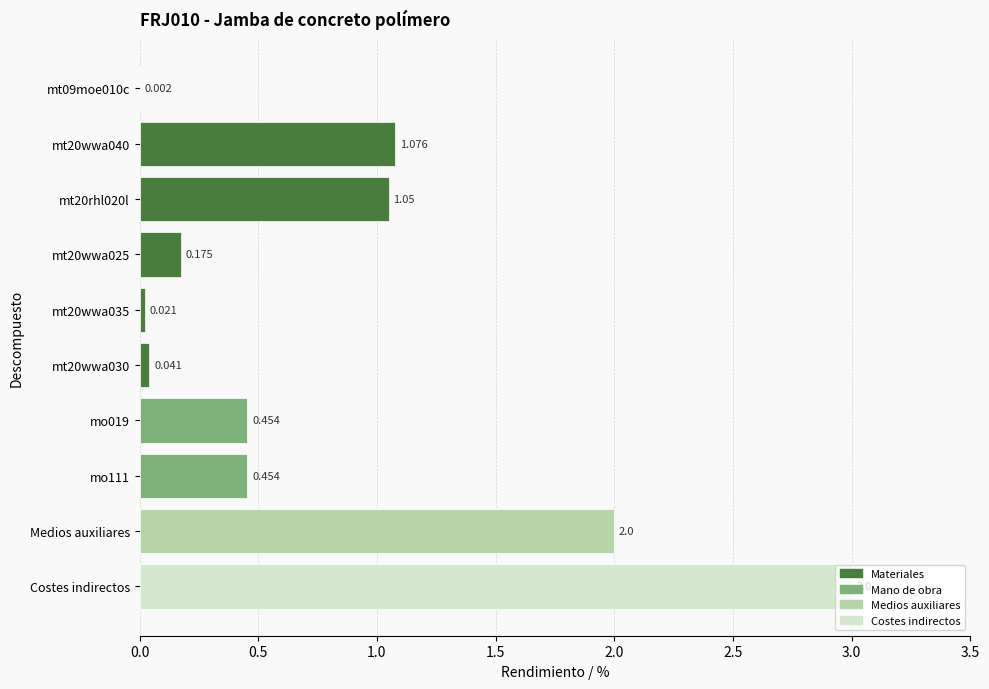

Which label corresponds to the largest value in the chart?

Costes indirectos